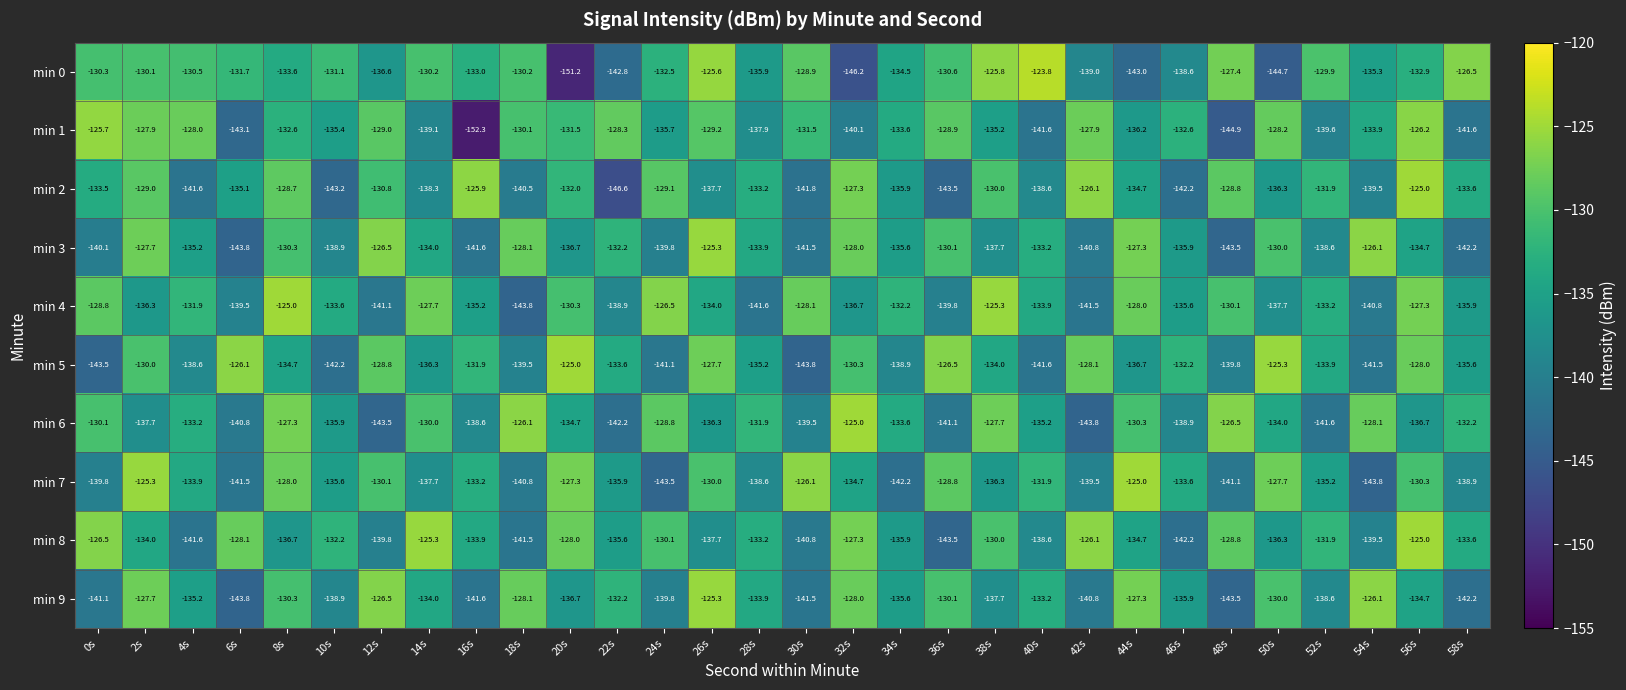

Rank the categories by min 4 value from highest to lowest.

8s, 38s, 24s, 56s, 14s, 44s, 30s, 0s, 48s, 20s, 4s, 34s, 52s, 10s, 40s, 26s, 16s, 46s, 58s, 2s, 32s, 50s, 22s, 6s, 36s, 54s, 12s, 42s, 28s, 18s